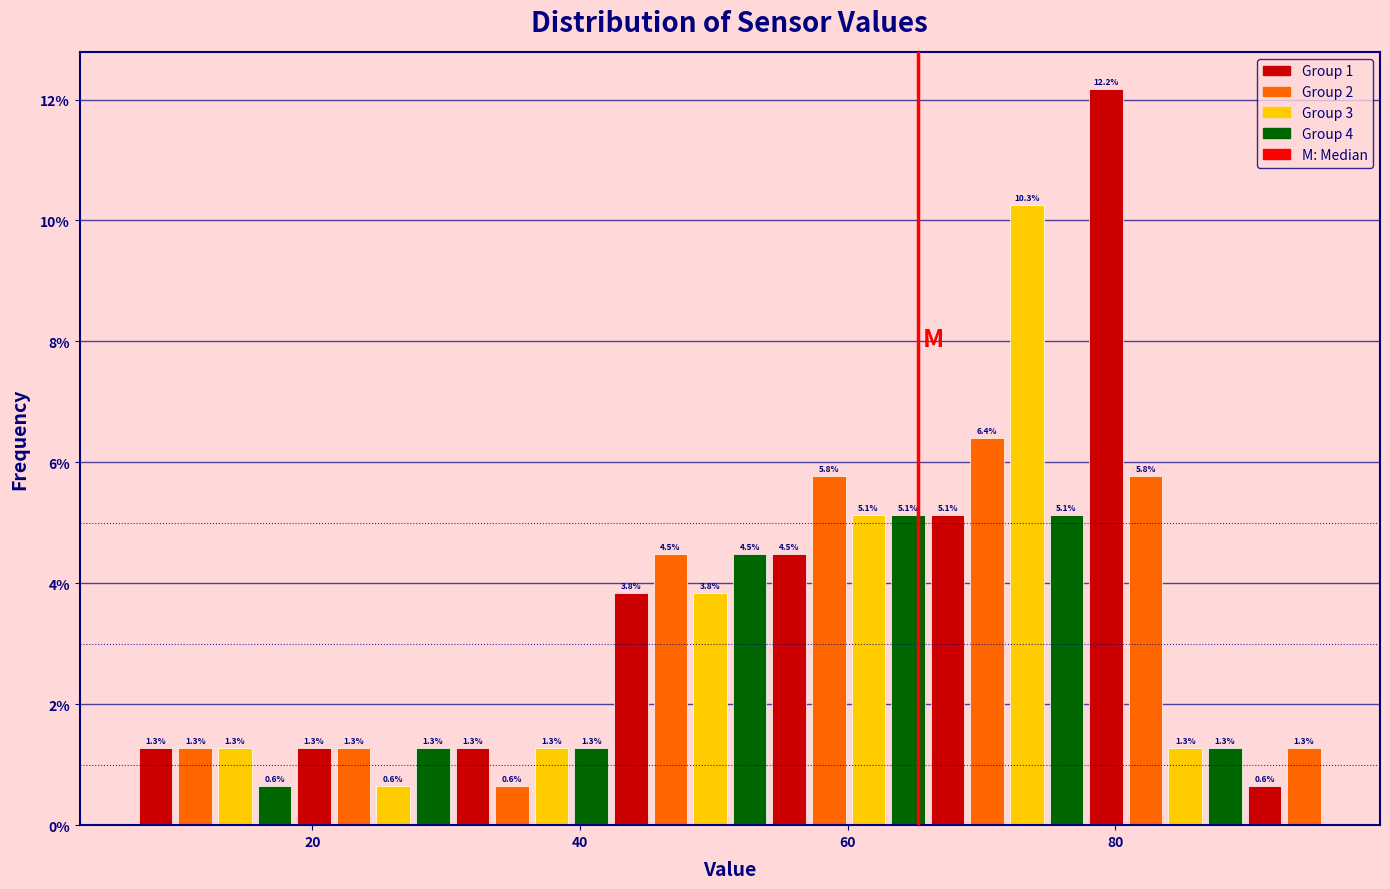

Read against the x-axis, roughly where is the centre of the tallest bar?

80